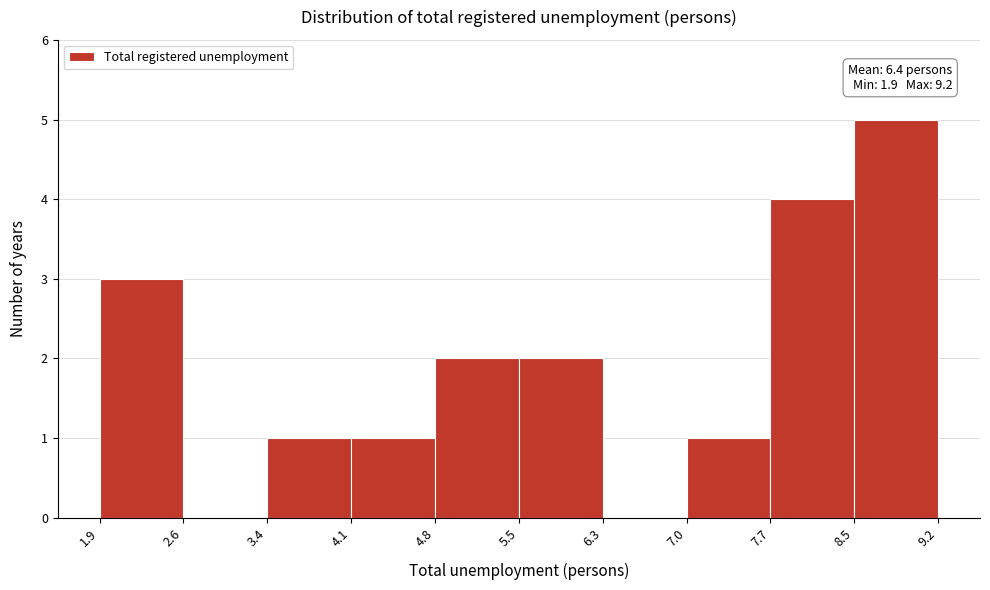

Over which range of the x-axis is the bar tallest?

8.5 to 9.2